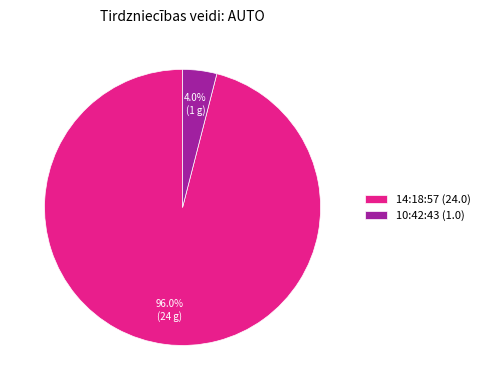

Is there any slice that represents more than half of the pie?

Yes